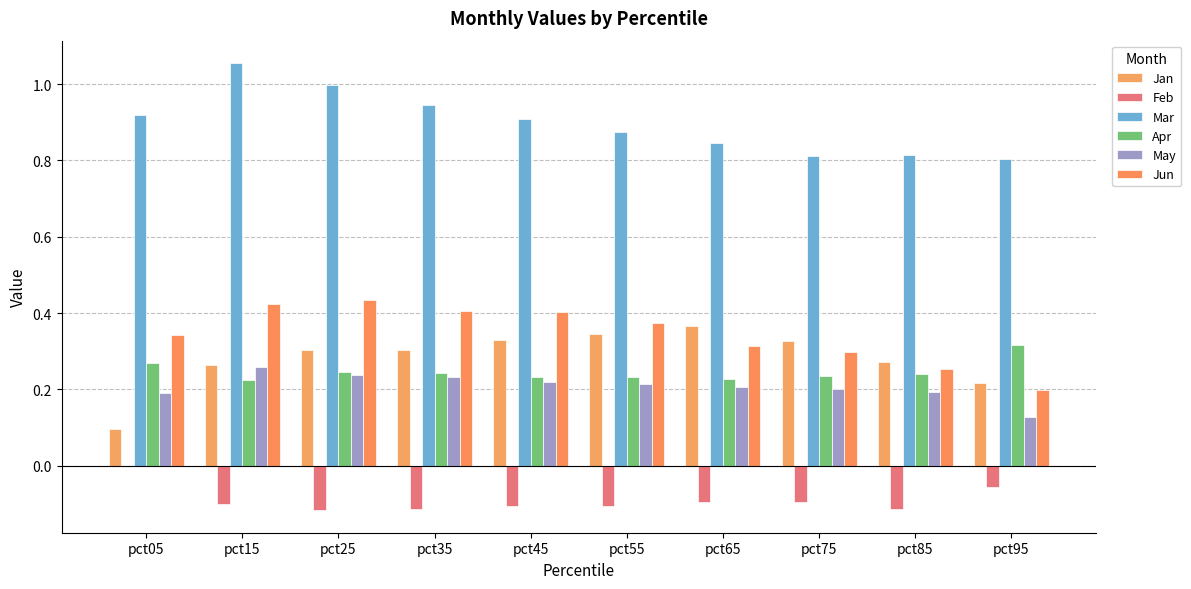

What is the difference between the maximum and minimum values in the Feb series?

0.1